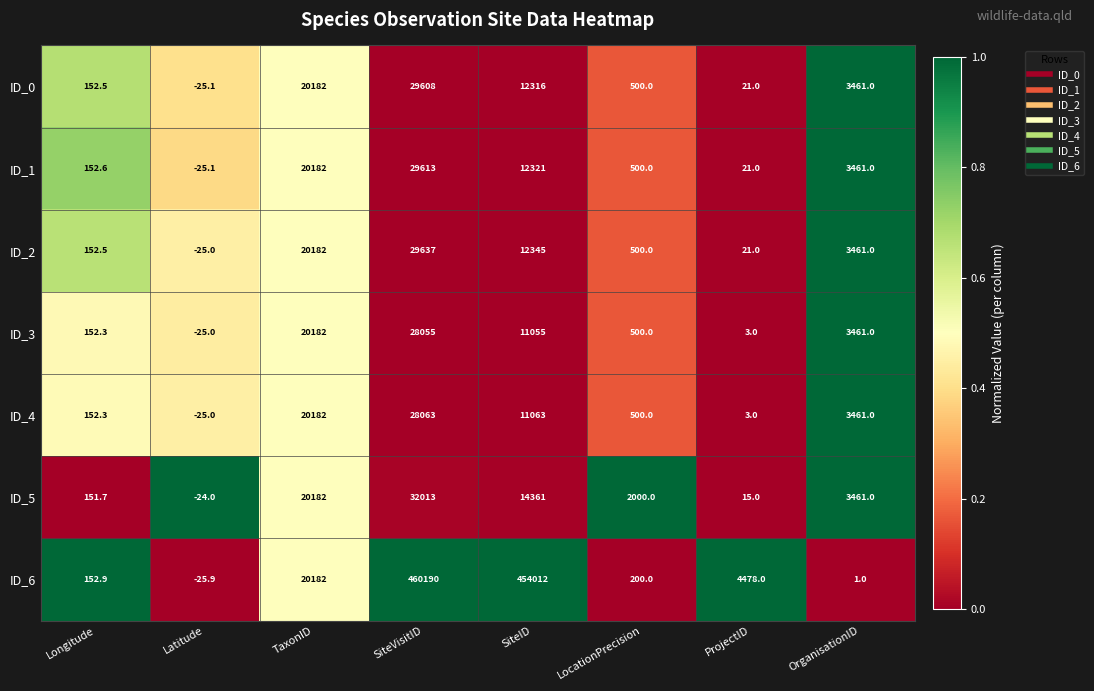

Where is ID_6 nearest to the value 230082?

TaxonID